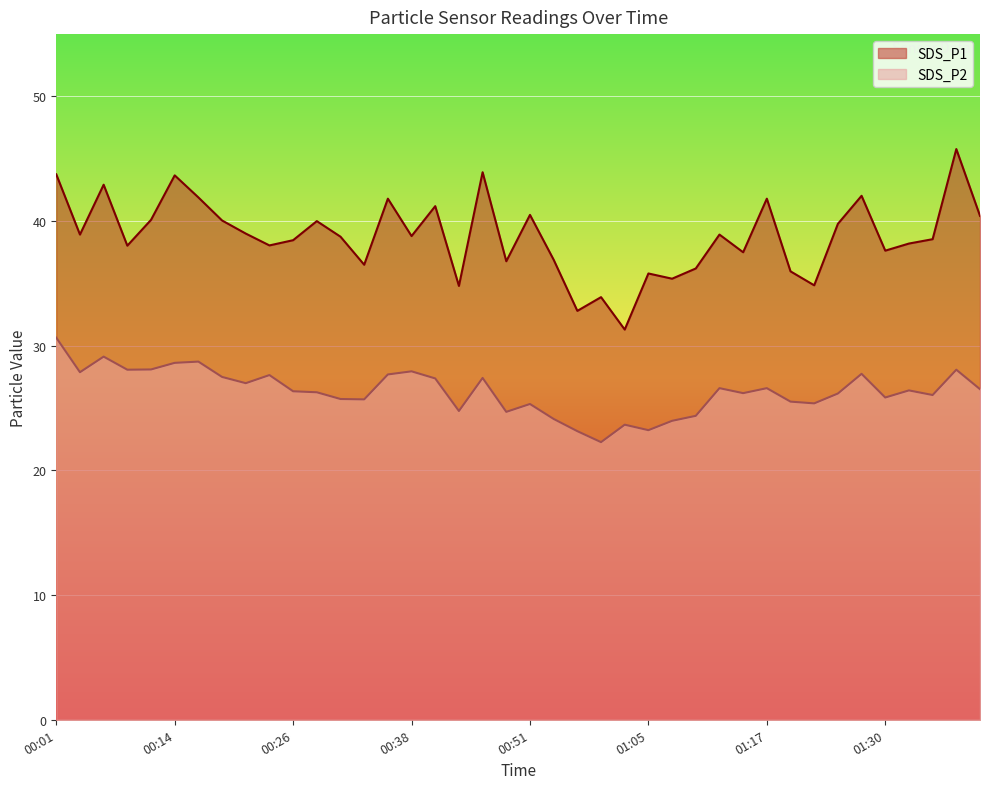

At how many categories does at least one series exceed 32?

39